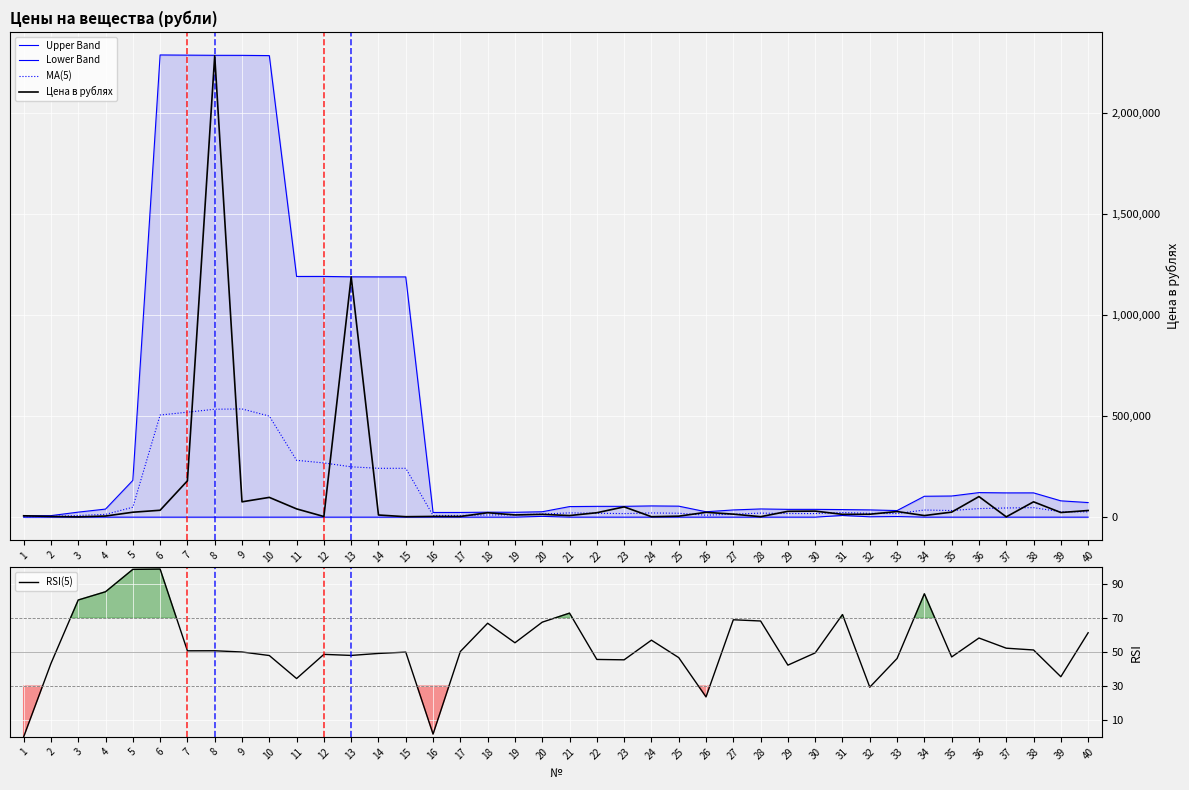

What is the spread (max minus min) of values at 15?

1190018.6